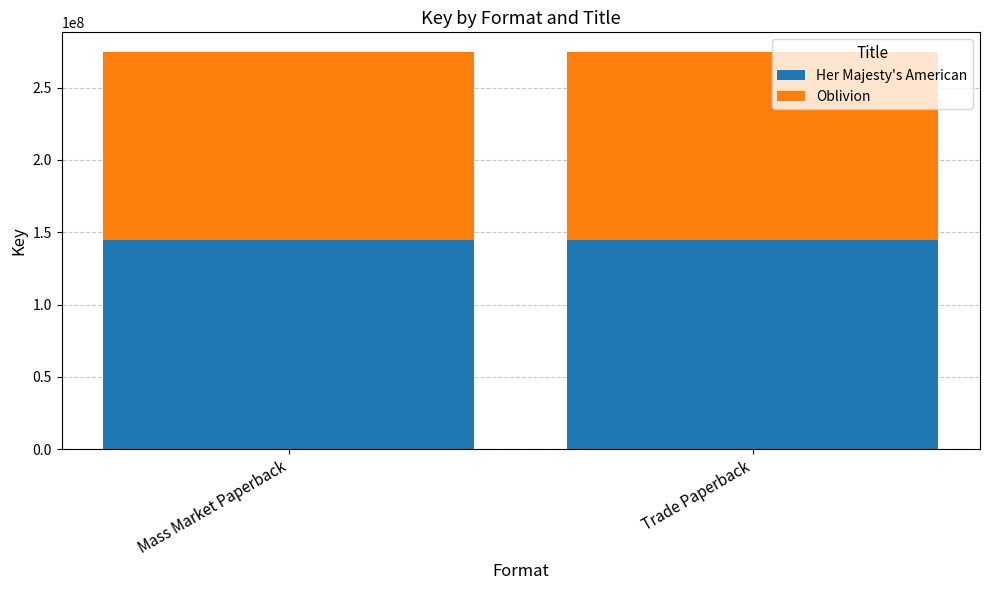

What are all the series names shown in the legend?

Her Majesty's American, Oblivion